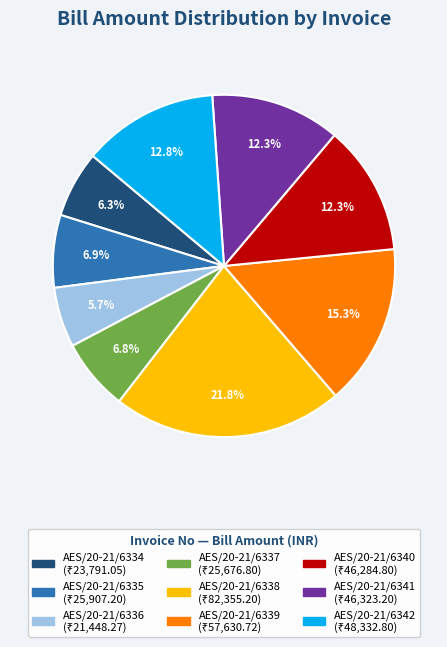

The AES/20-21/6335 slice represents 7% of the pie. True or false?

True